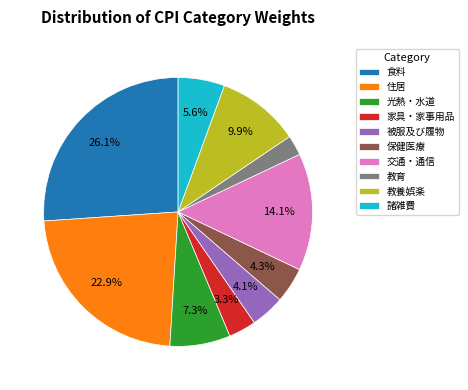

Count the number of slices in the pie.

10